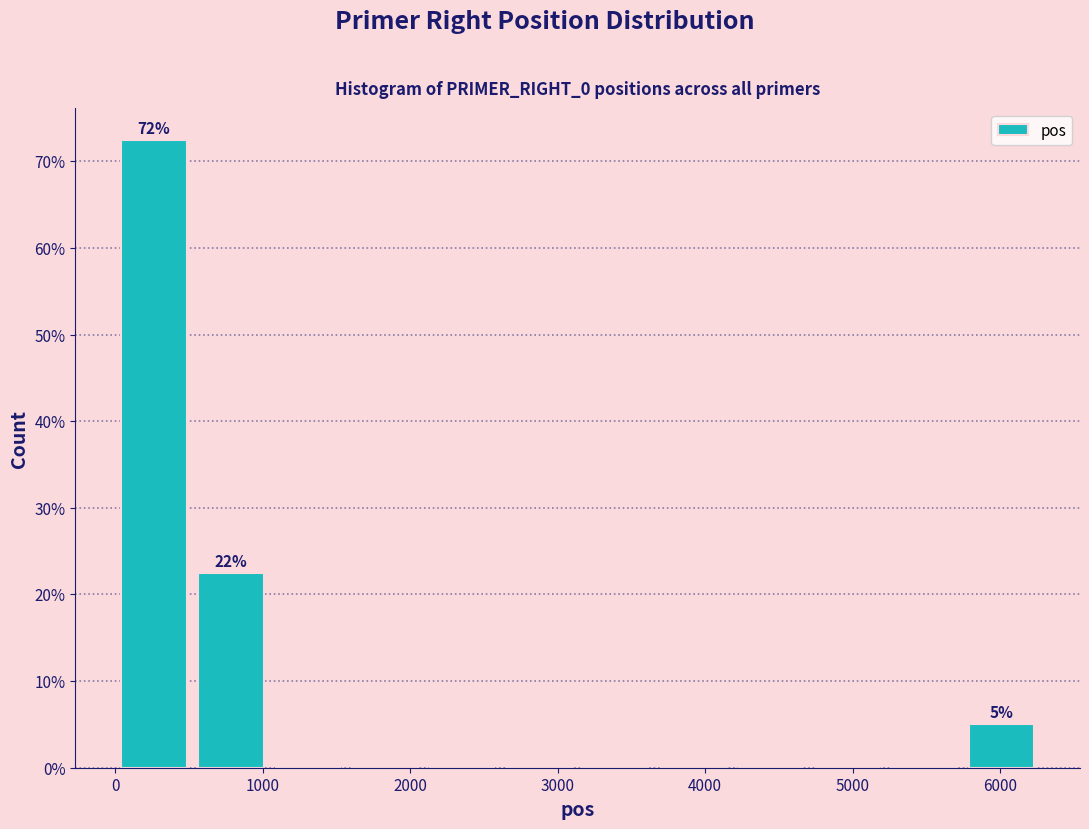

Which range on the x-axis has the tallest bar?

0 to 500